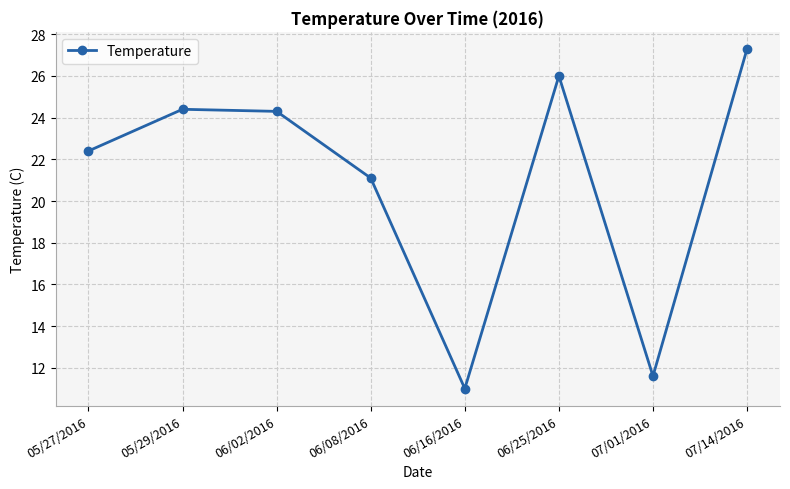

Where is the first local minimum?

06/16/2016